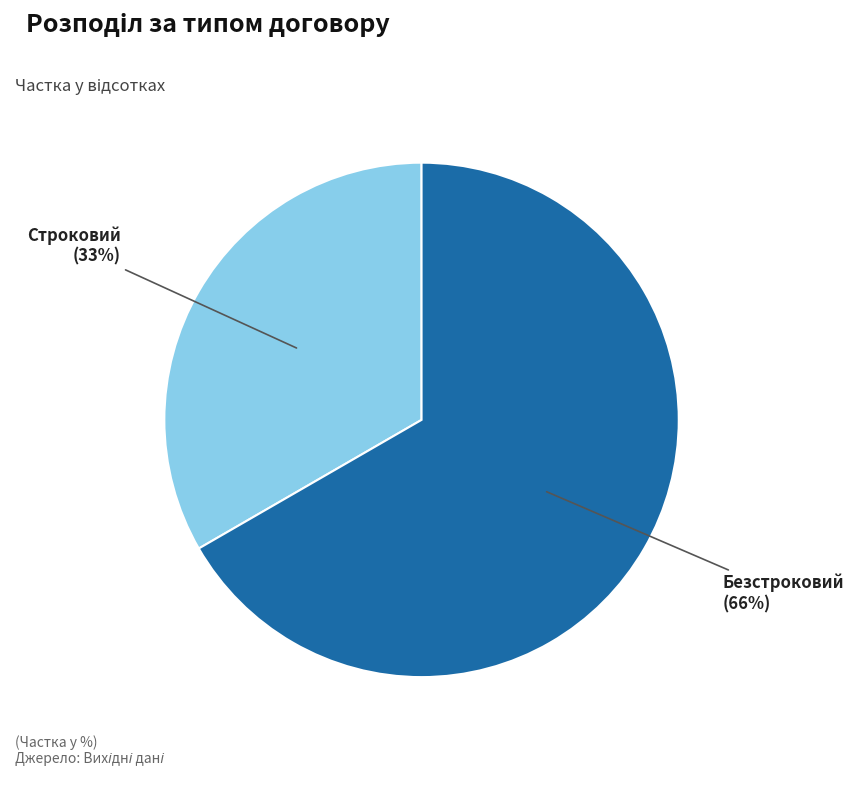

What is the largest slice in the pie chart?

Безстроковий